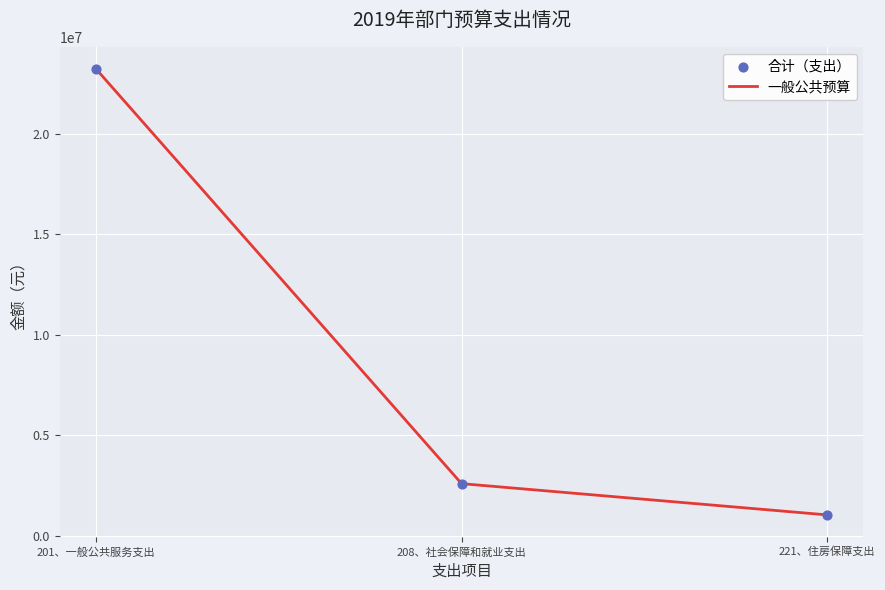

Approximately how many times larger is the value at 208、社会保障和就业支出 compared to 221、住房保障支出?

2.5